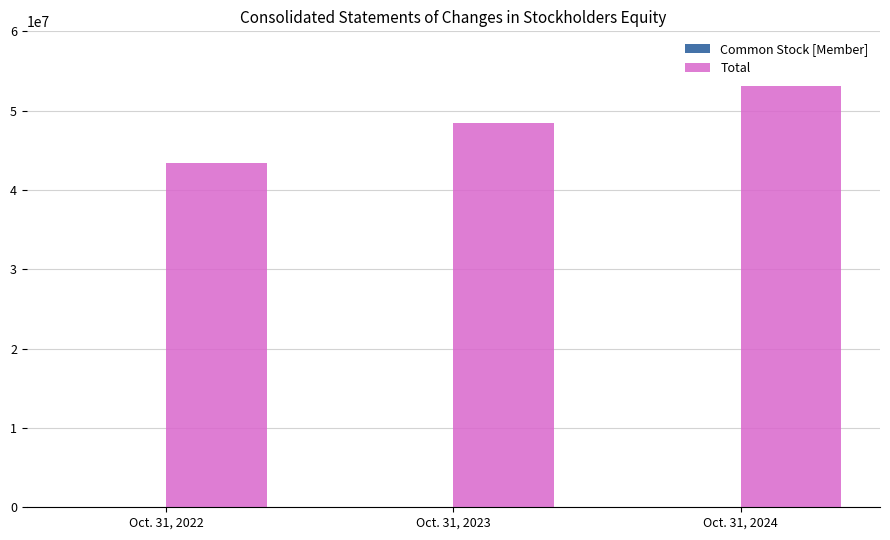

What is the greatest value displayed?

53128523